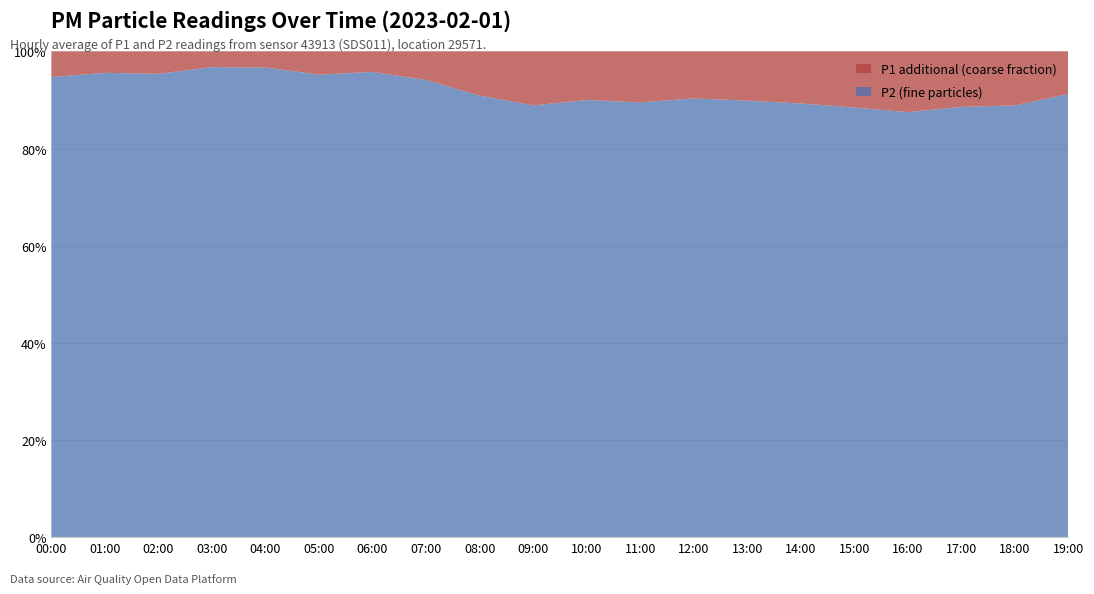

What is the difference between the maximum and minimum values in the P2 (fine particles) series?

9.3